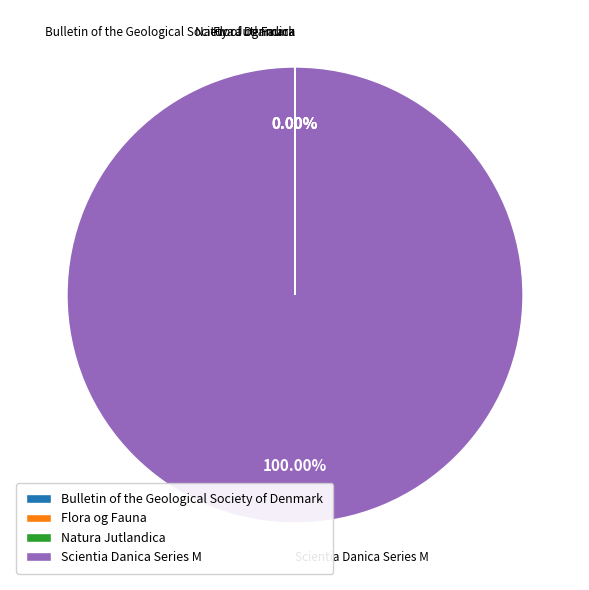

To the nearest percent, what is the average slice percentage?

25%